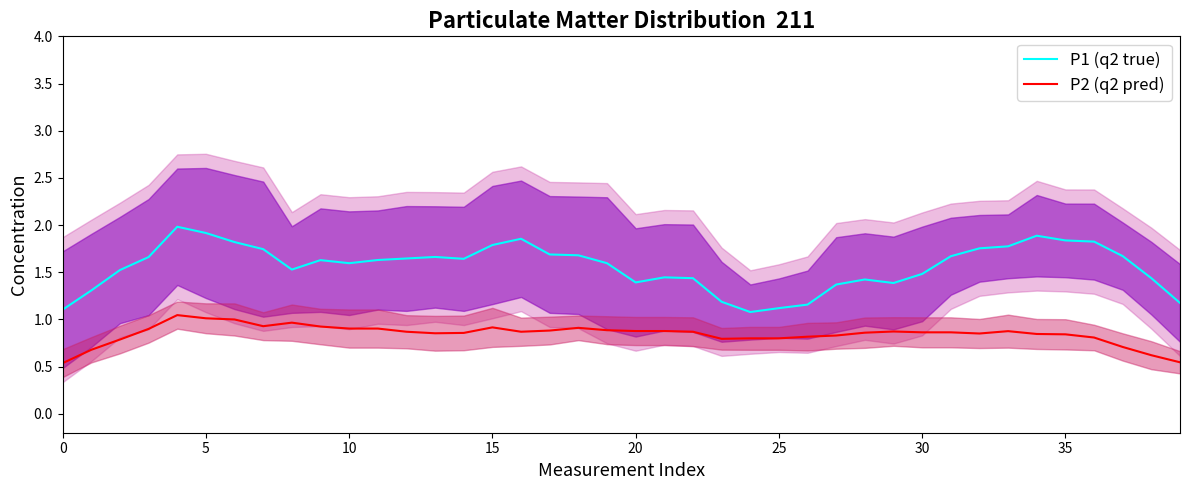

Rank the series by their average value, from highest to lowest.

P1 (q2 true), P2 (q2 pred)